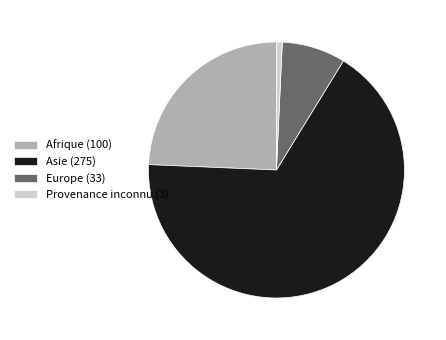

What is the ratio of the value at Afrique (100) to the value at Asie (275)?

0.4